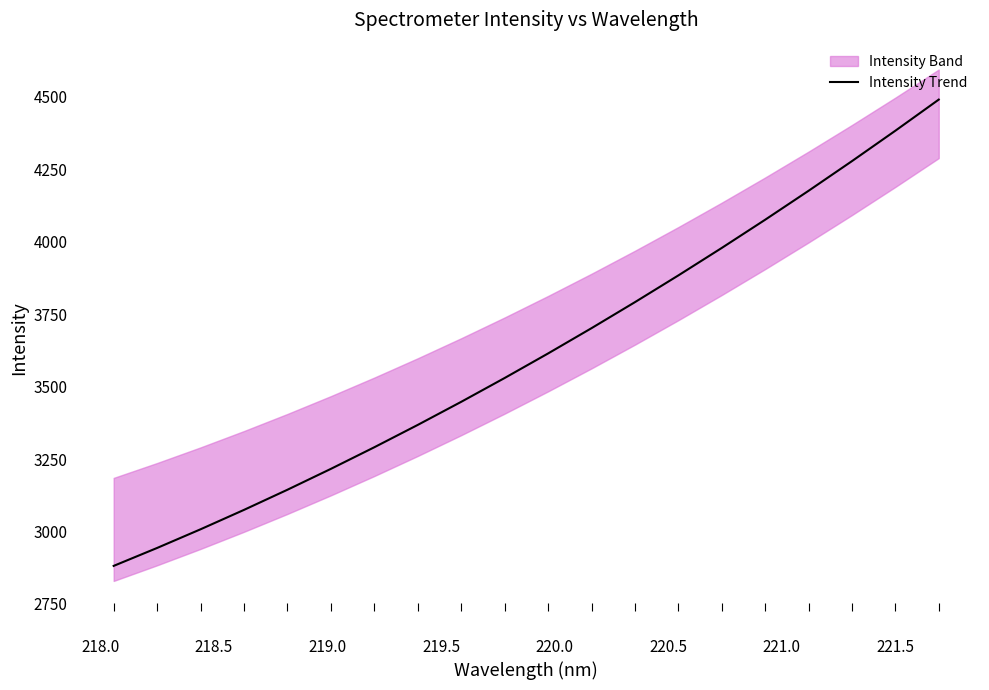

What is the minimum value for Intensity Trend?

2881.2